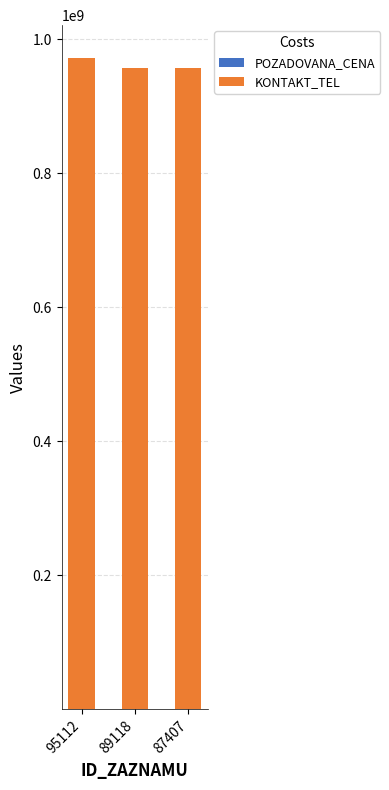

Which series has the largest total across all categories?

KONTAKT_TEL